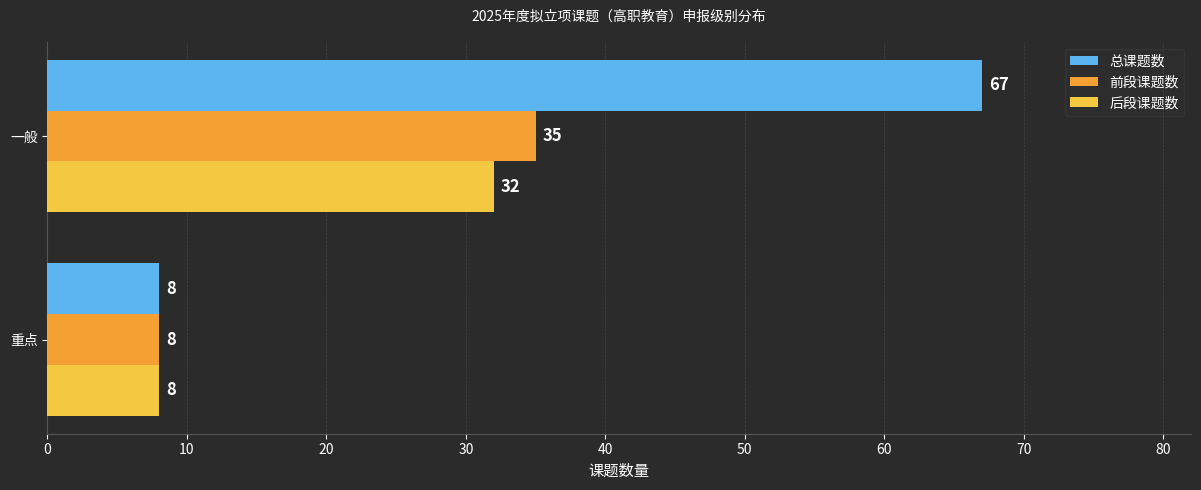

What is the sum of all 总课题数 values?

75